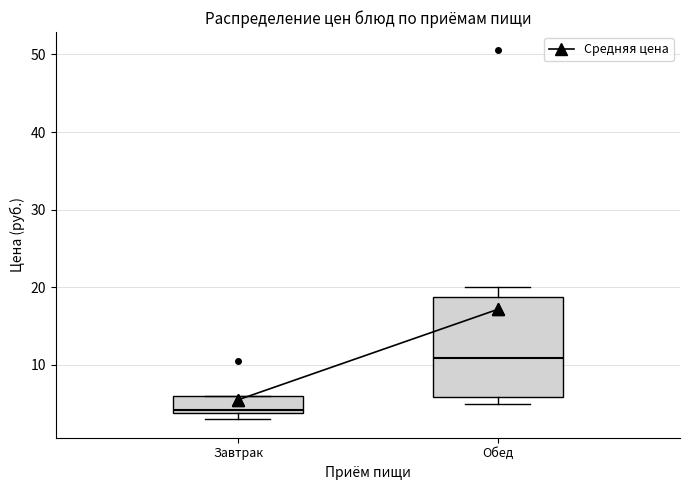

Which box has the lowest median line?

Завтрак